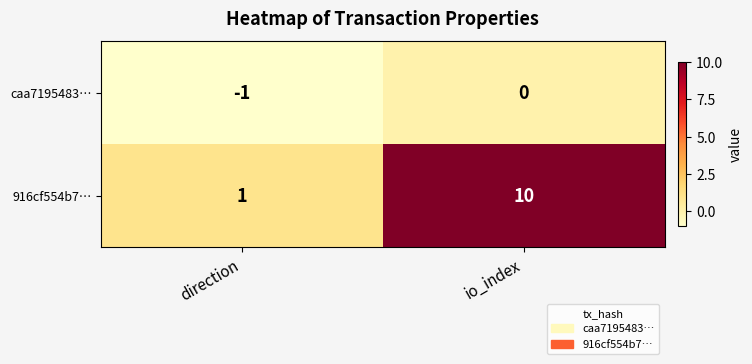

Where is 916cf554b7… nearest to the value 5?

direction